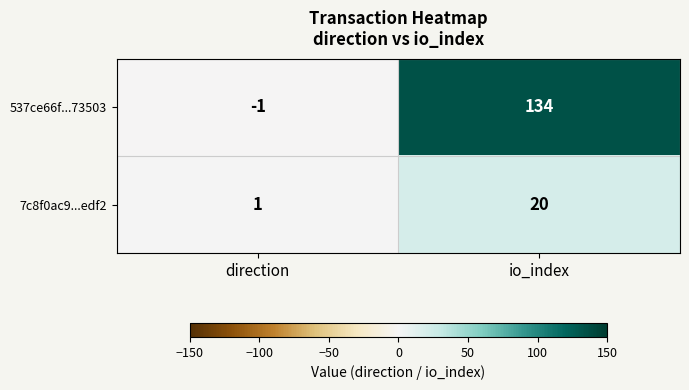

Which series has the largest total across all categories?

537ce66f...73503